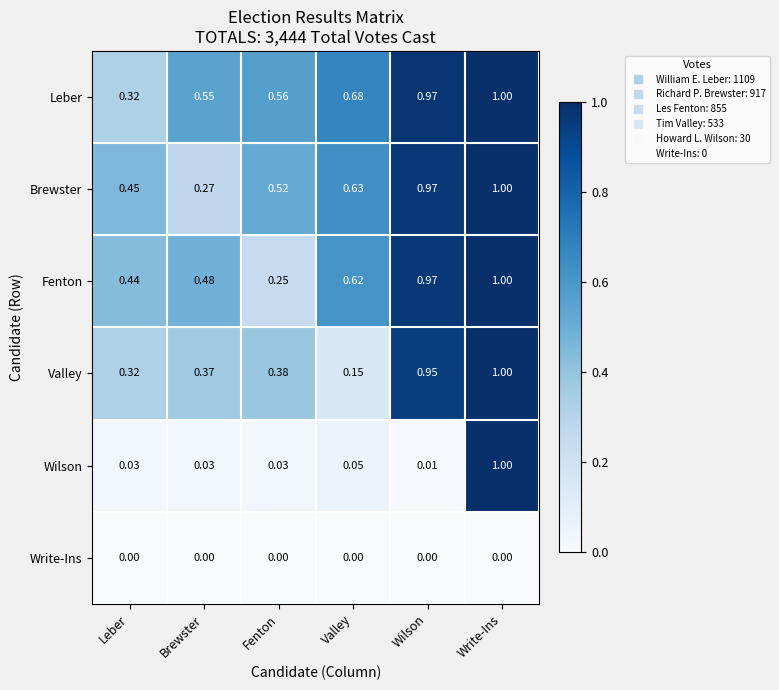

At which label is Fenton closest to 0?

Fenton